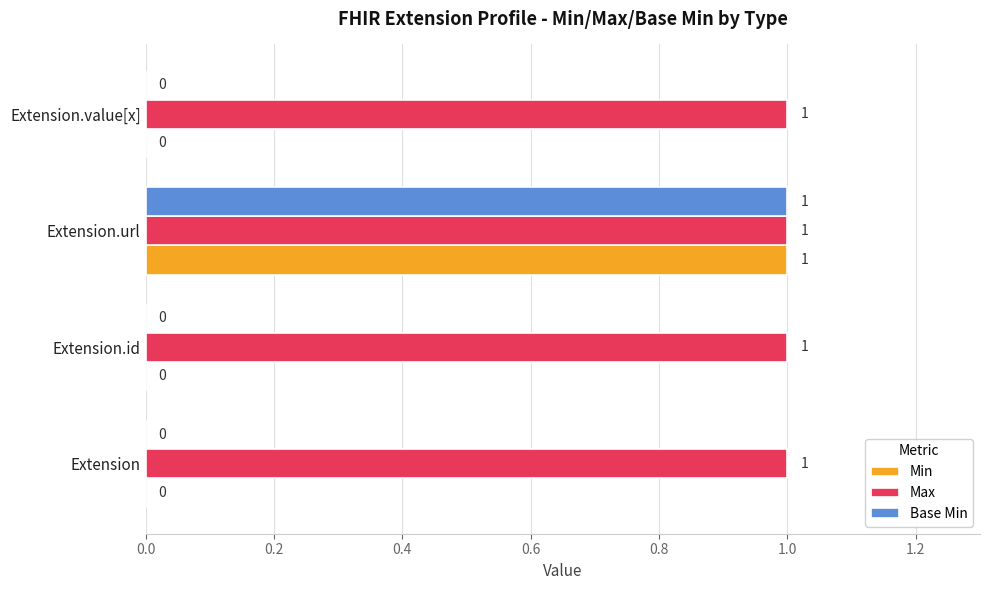

The value of Min at Extension.value[x] is 0. True or false?

True